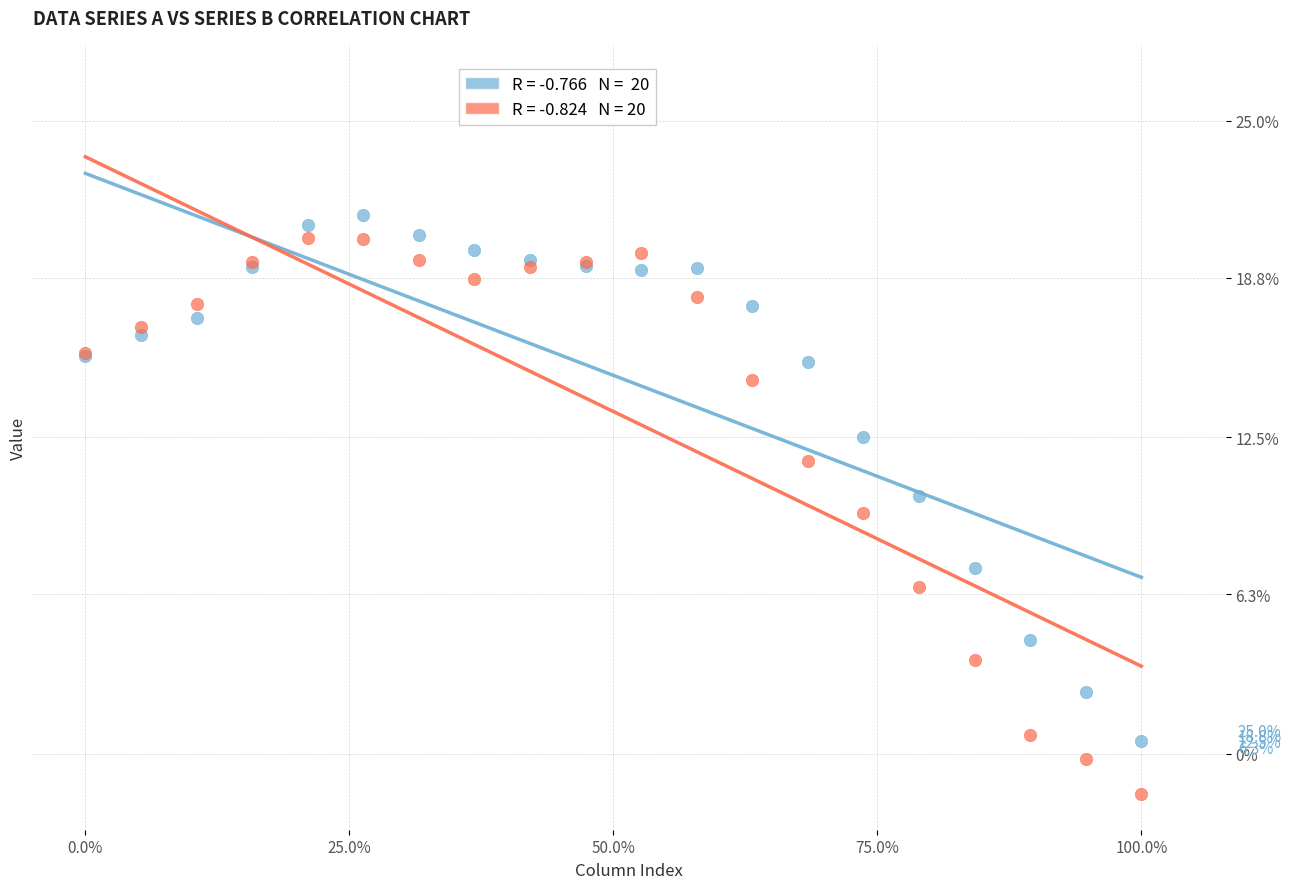

Across all series, what Y value is closest to 9?

9.5